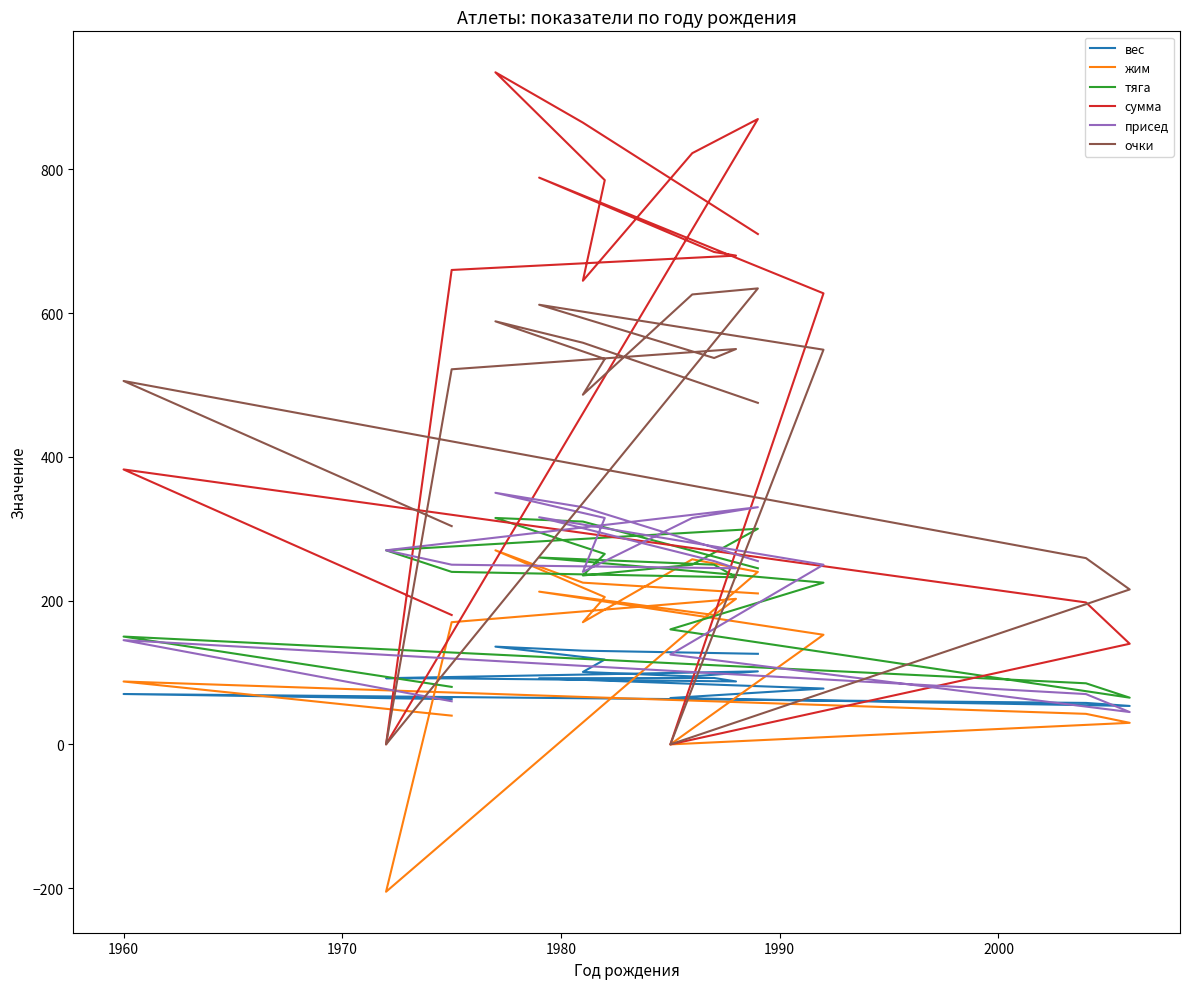

Does the chart have visible grid lines?

No